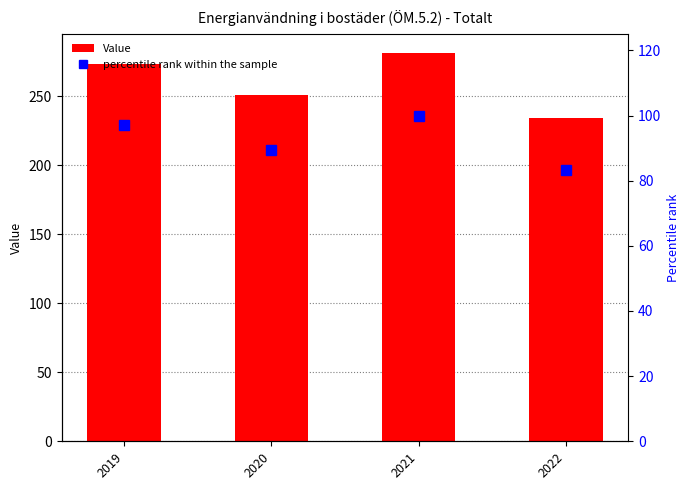

What is the difference between the maximum and minimum values in the Value series?

47